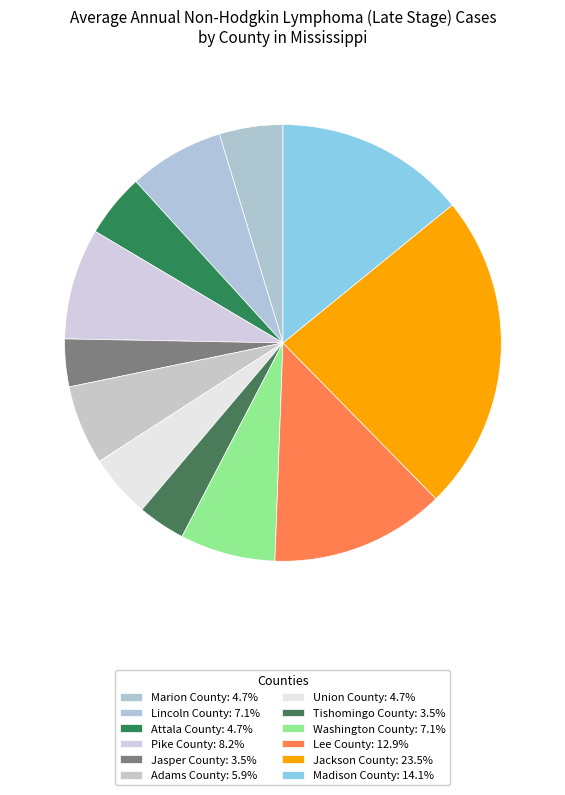

How many slices are in this pie chart?

12